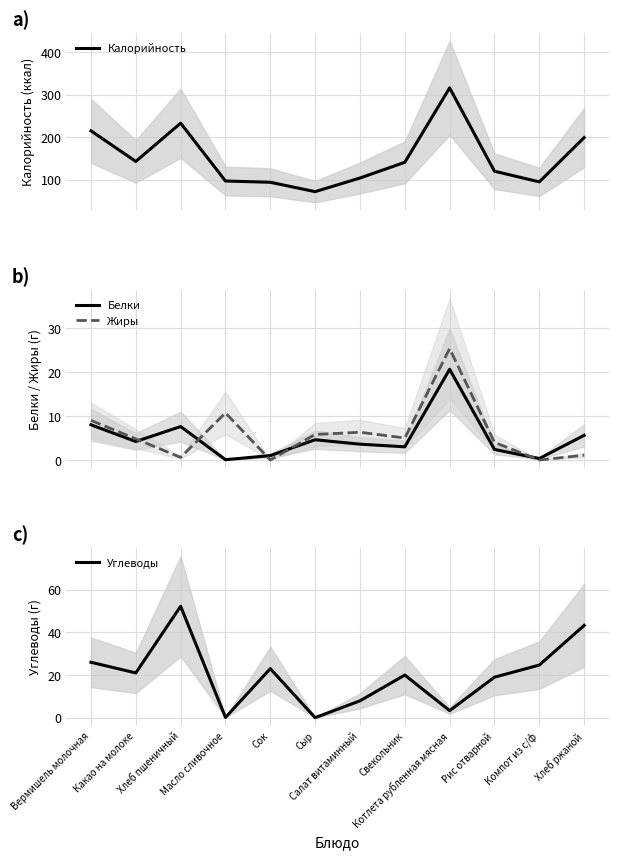

Which category has the highest value in the Белки series?

Котлета рубленная мясная